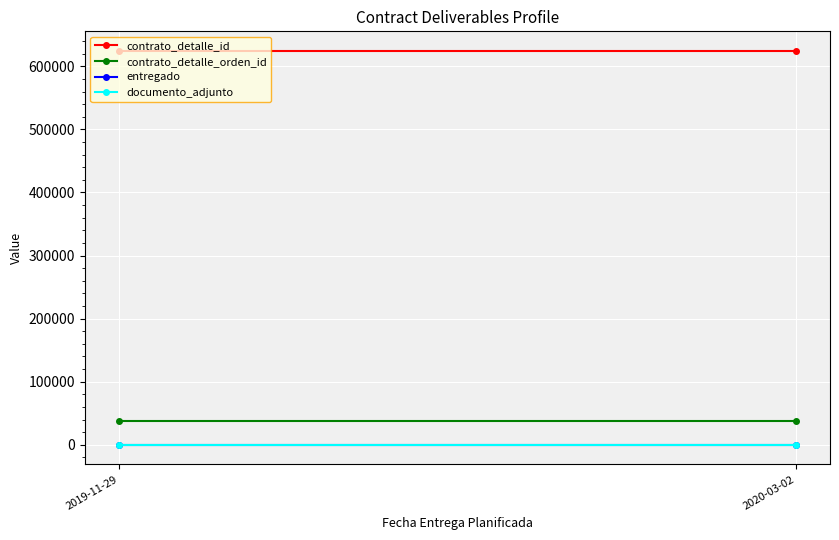

True or false: contrato_detalle_id has a value of 624256 at 2019-11-29.

True